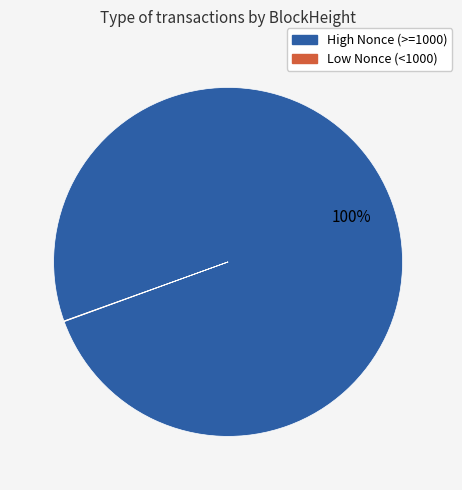

Does any single category account for the majority?

Yes